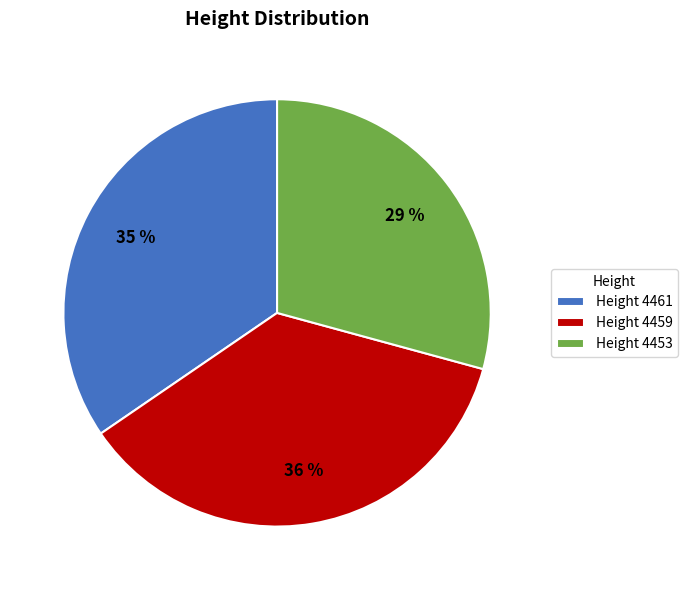

Count the number of slices in the pie.

3